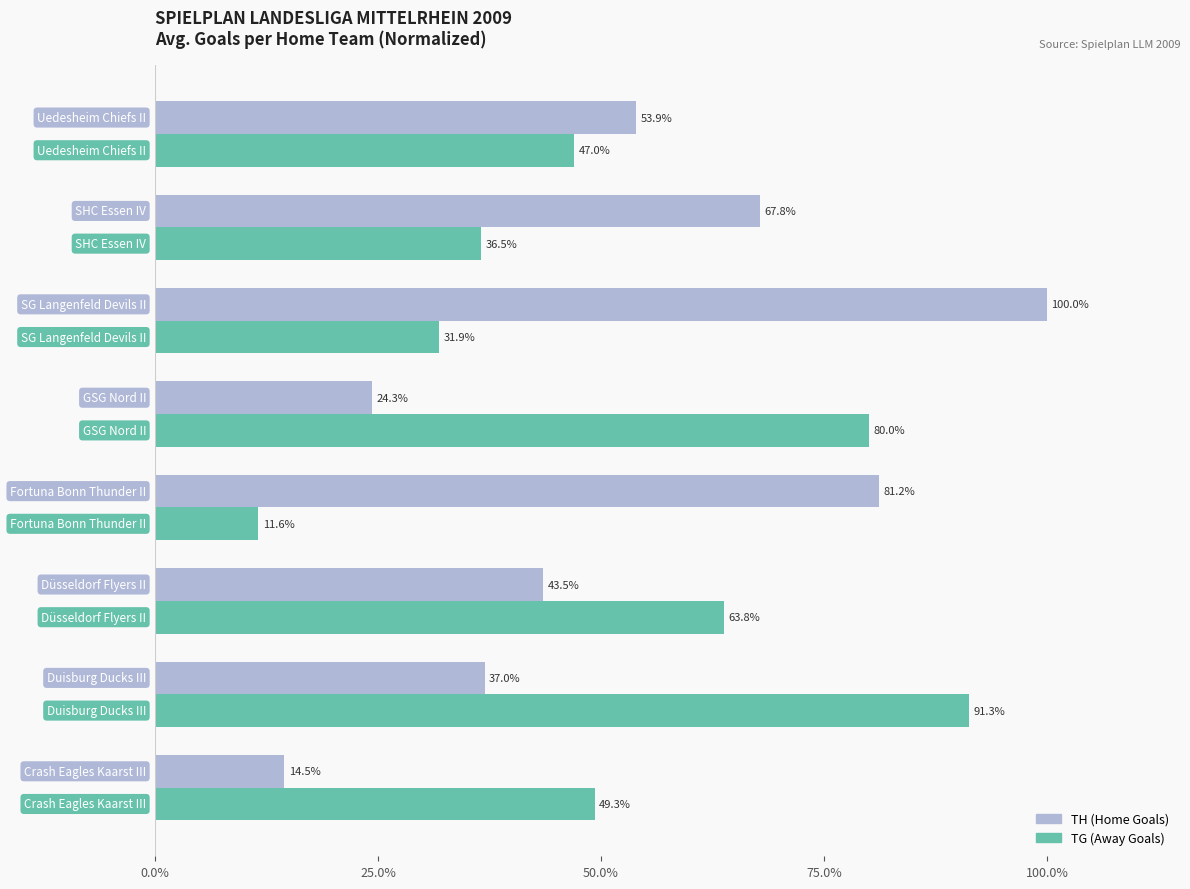

What is the lowest value of the TH (Home Goals) series?

14.5